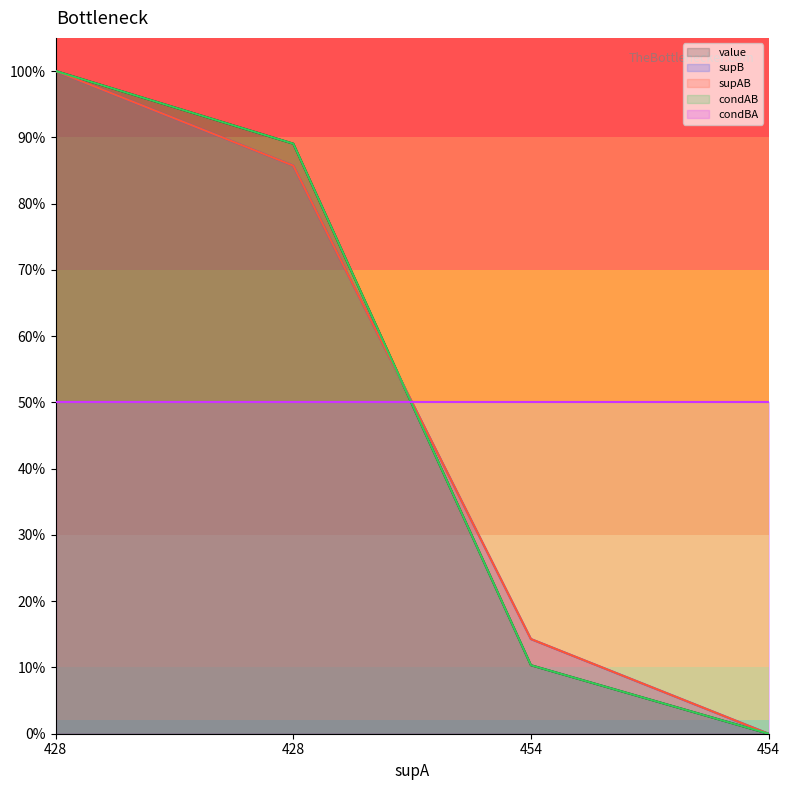

Does the chart display data point markers on the line(s)?

No